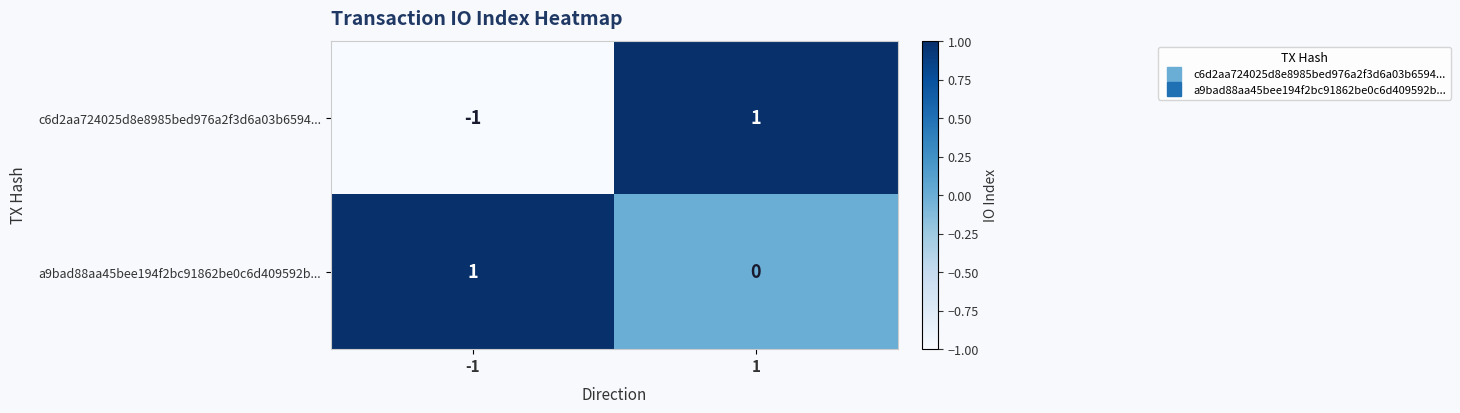

Reading left to right, extract all data points from this chart.

c6d2aa724025d8e8985bed976a2f3d6a03b6594...: -1=-1	1=1
a9bad88aa45bee194f2bc91862be0c6d409592b...: -1=1	1=0